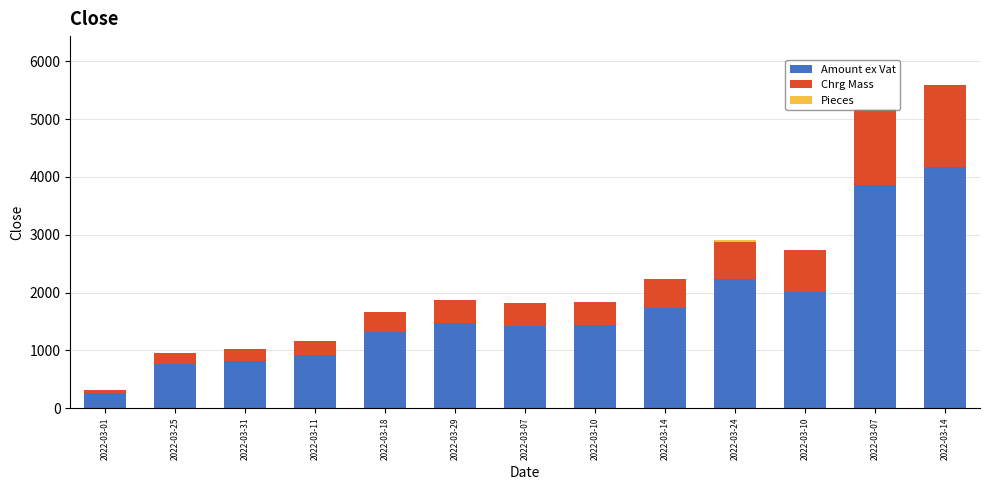

Does the chart contain stacked bars?

Yes